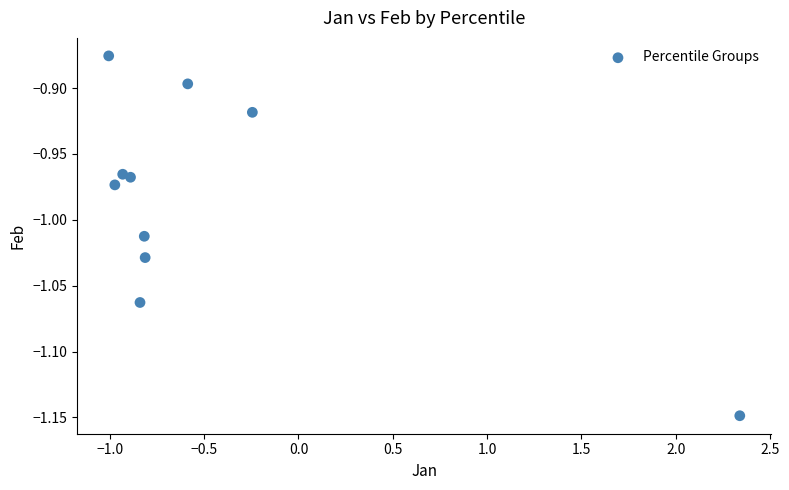

What is the average X value?

-0.5